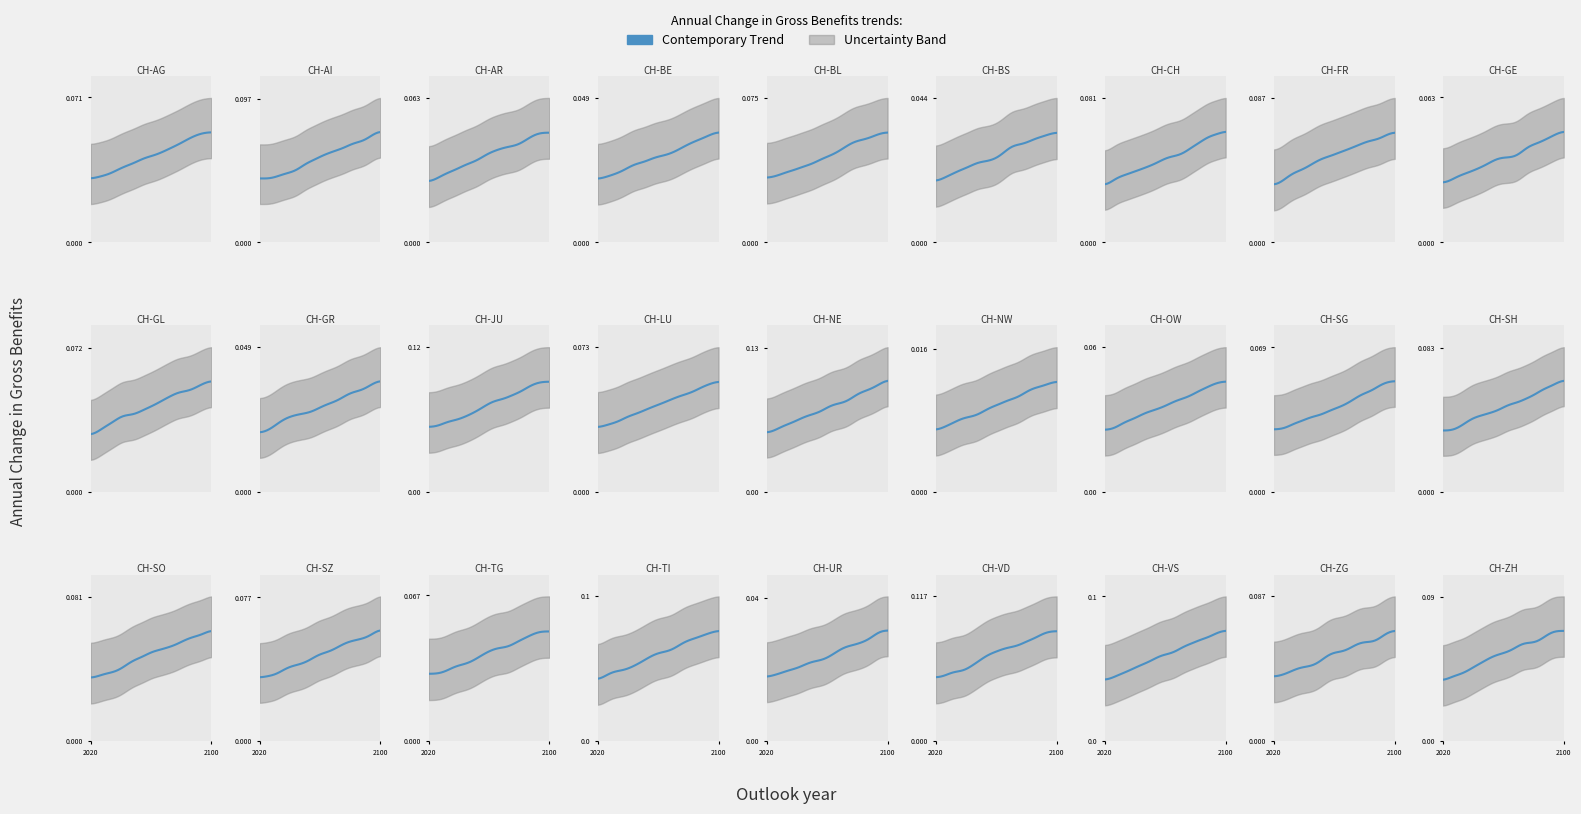

What is the sum of the values at CH-SO and CH-GE?

0.1